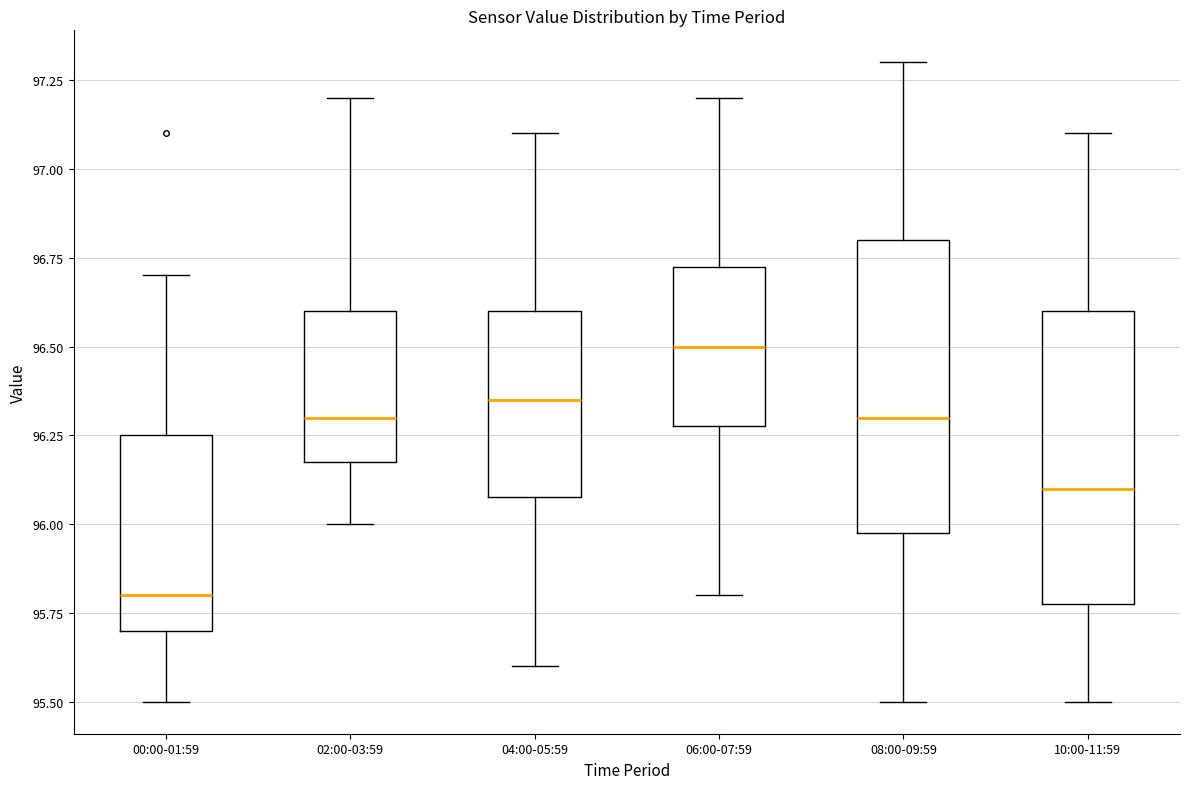

Reading left to right, read every box against the y-axis: the position of its median line, the range the box covers, and the ends of its whiskers. The values are not printed on the chart, so give them approximately, as read against the axis.

00:00-01:59: median 95.80, box 95.70 to 96.25, whiskers 95.50 to 96.70
02:00-03:59: median 96.30, box 96.20 to 96.60, whiskers 96.00 to 97.20
04:00-05:59: median 96.35, box 96.10 to 96.60, whiskers 95.60 to 97.10
06:00-07:59: median 96.50, box 96.30 to 96.75, whiskers 95.80 to 97.20
08:00-09:59: median 96.30, box 96.00 to 96.80, whiskers 95.50 to 97.30
10:00-11:59: median 96.10, box 95.80 to 96.60, whiskers 95.50 to 97.10